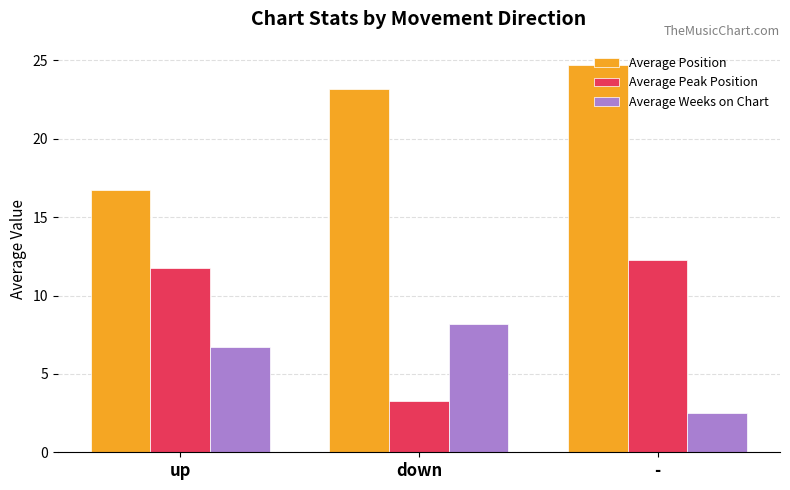

What is the maximum value shown in the chart?

24.7